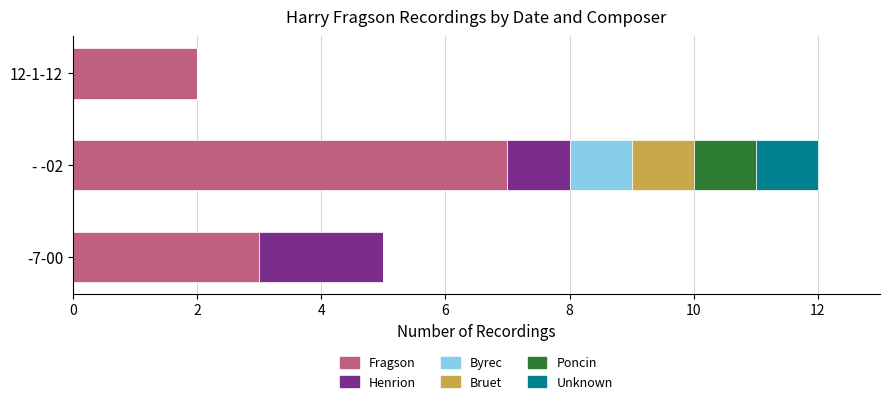

Which category has the highest value in the Fragson series?

- -02